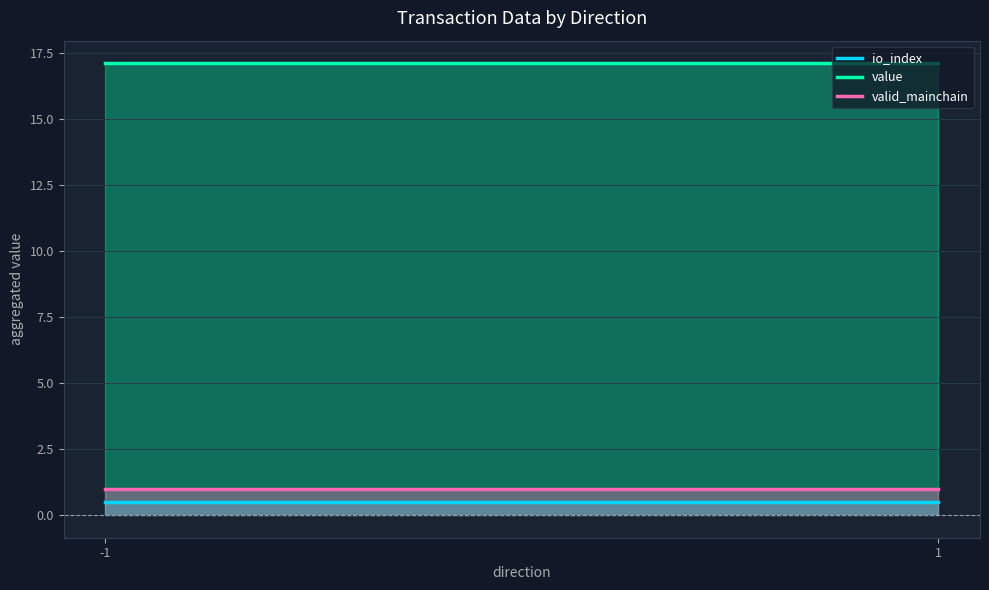

Which series has the largest total across all categories?

value